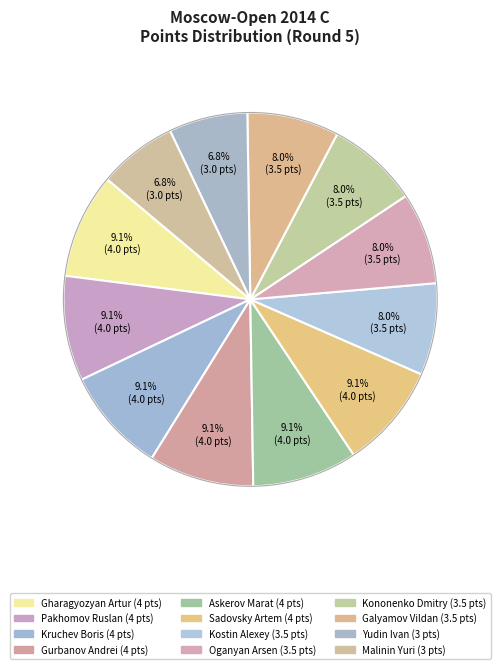

How many slices are in this pie chart?

12